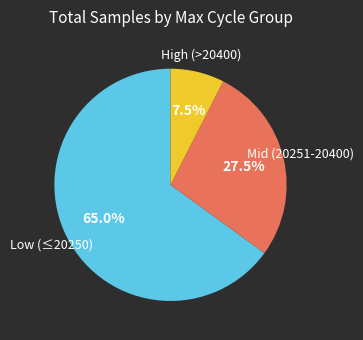

Is there any slice that represents more than half of the pie?

Yes